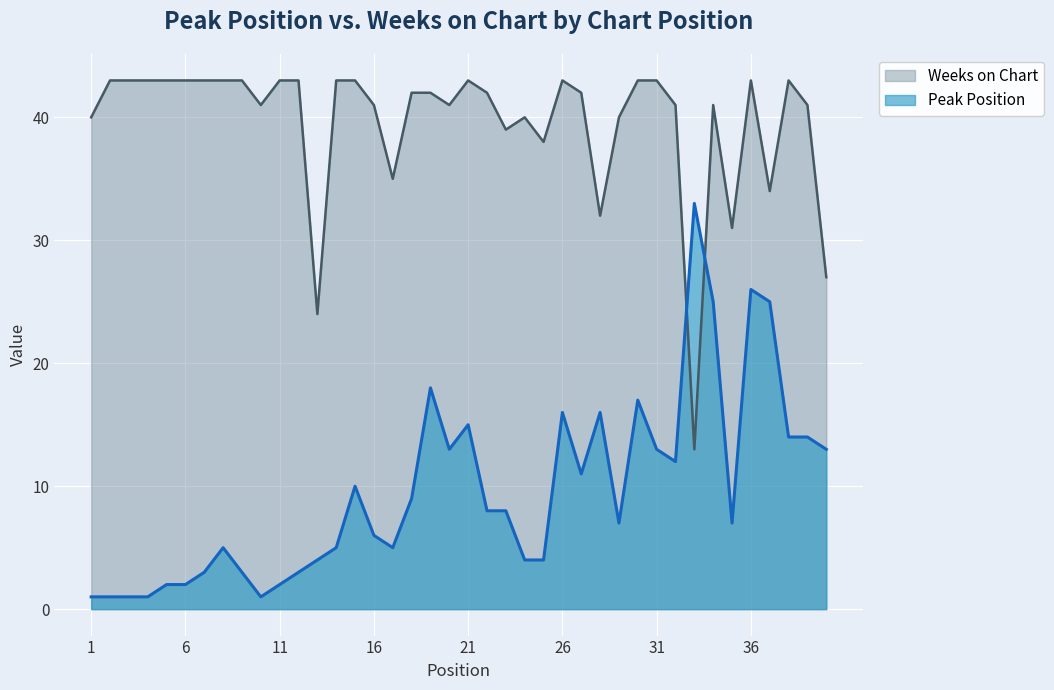

What are all the series names shown in the legend?

Weeks on Chart, Peak Position